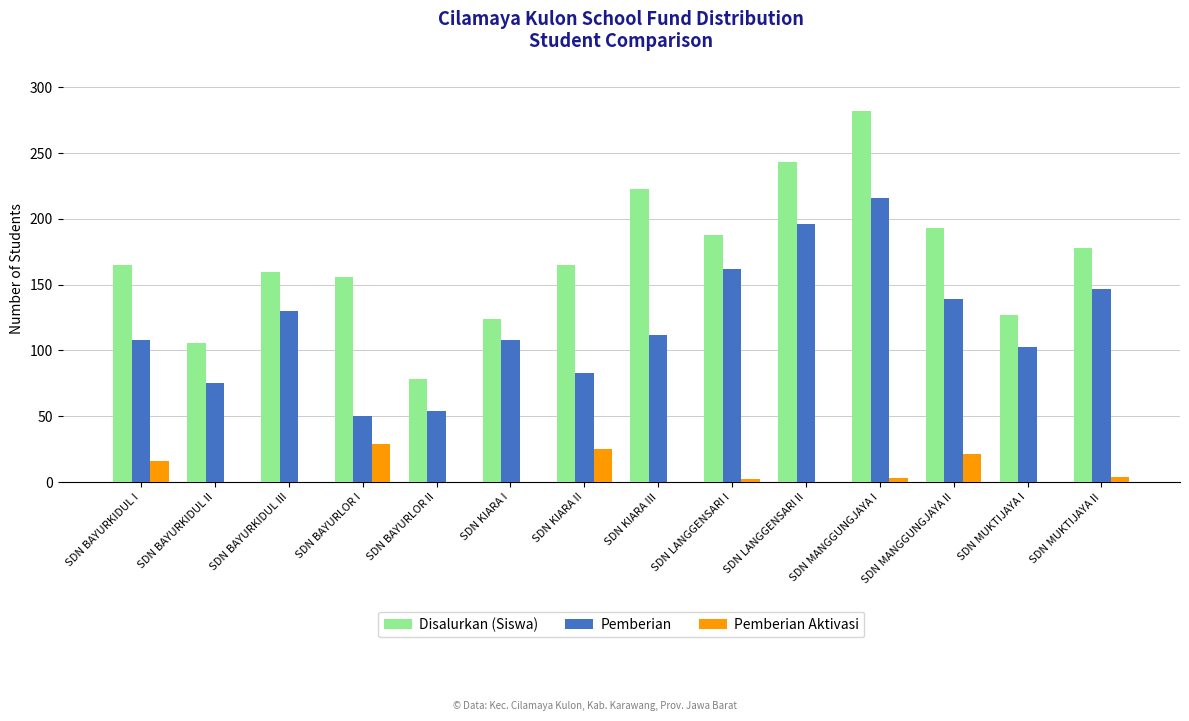

How many categories are shown in the chart?

14